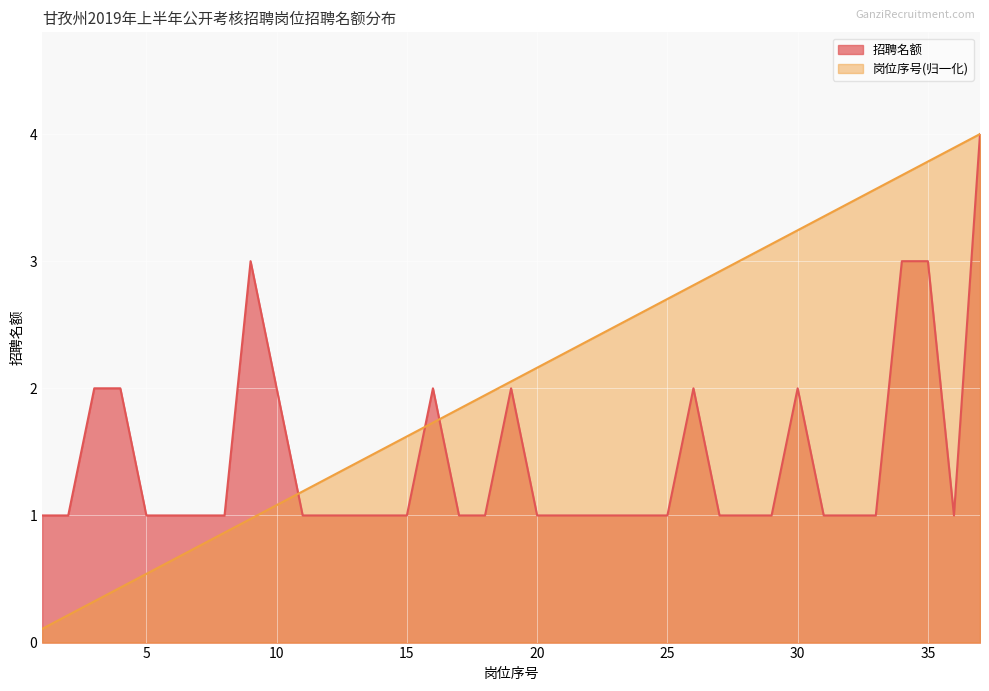

At which label does 岗位序号 first exceed 2?

19